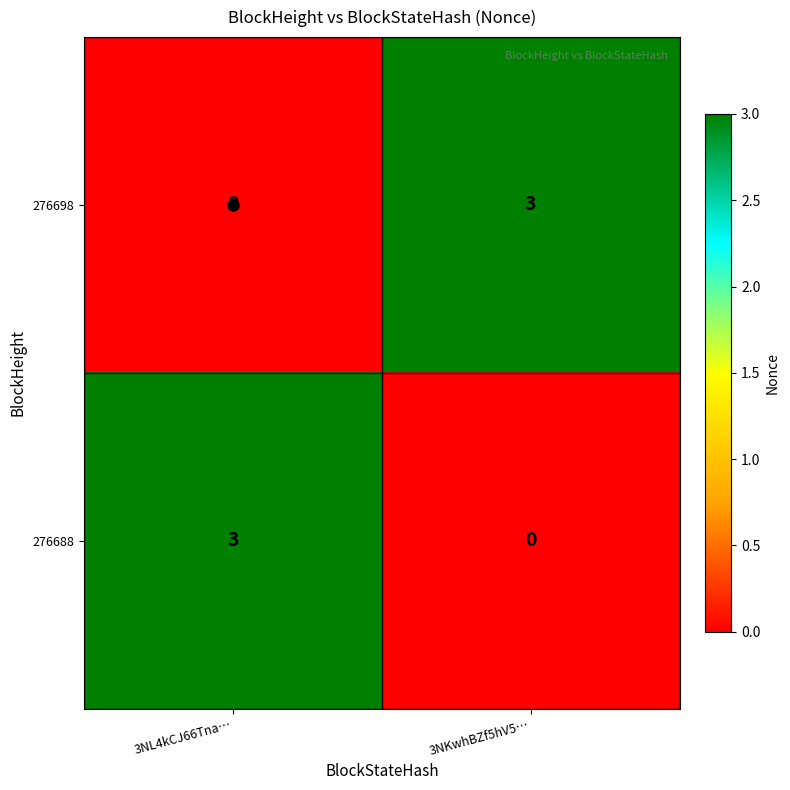

What is the sum of all 276688 values?

3